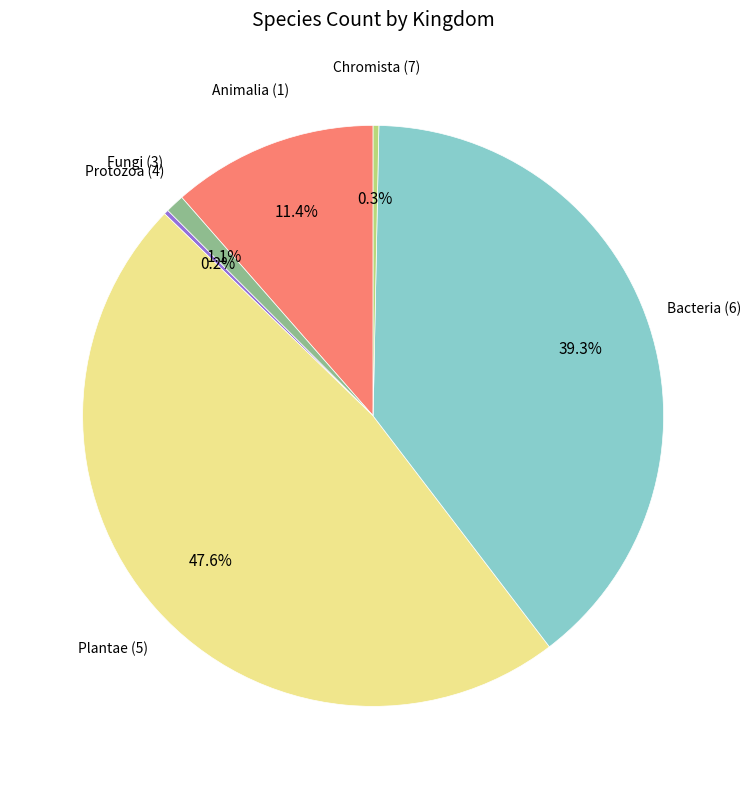

What is the largest slice in the pie chart?

Plantae (5)